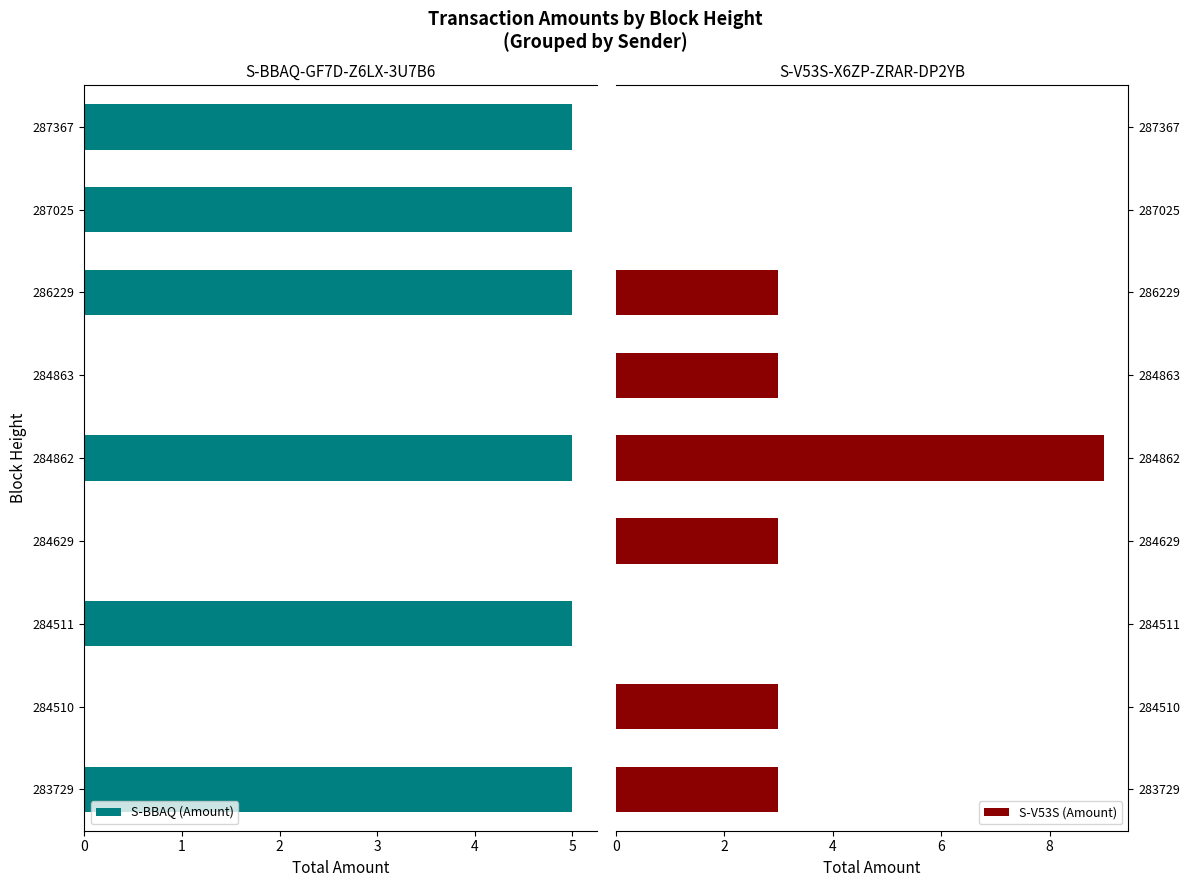

How many distinct data groups are displayed?

2